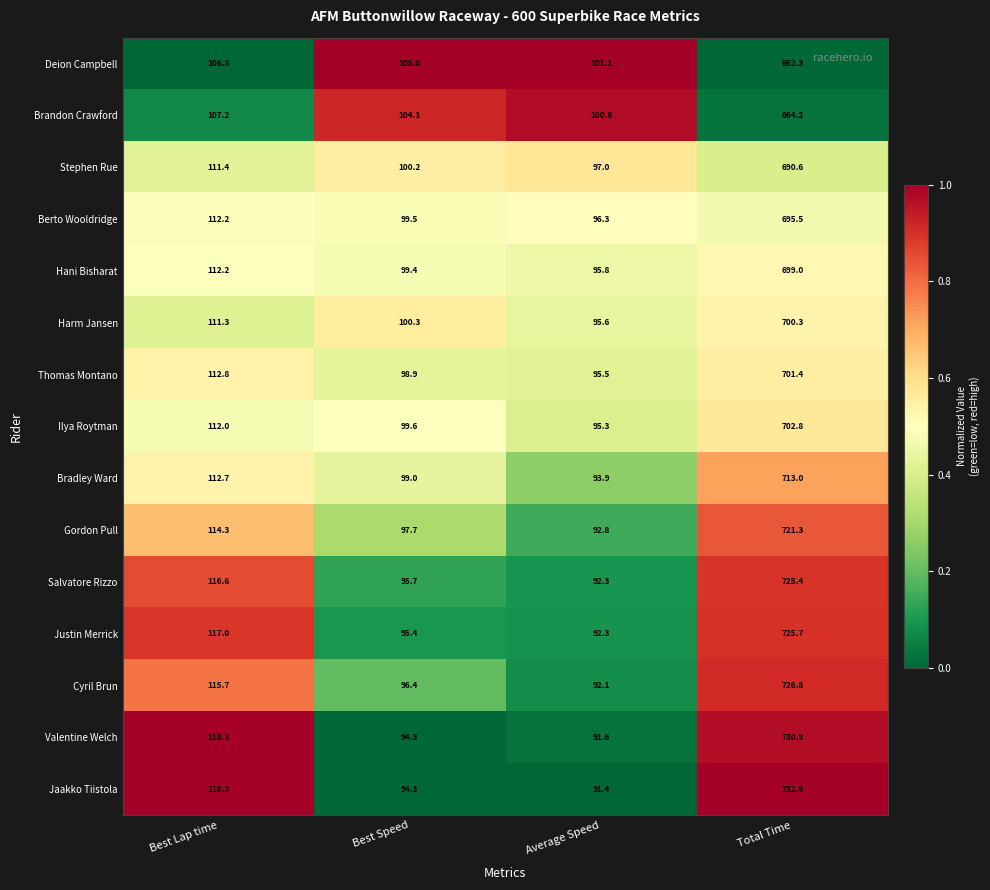

What is the average value of the Harm Jansen series?

251.9